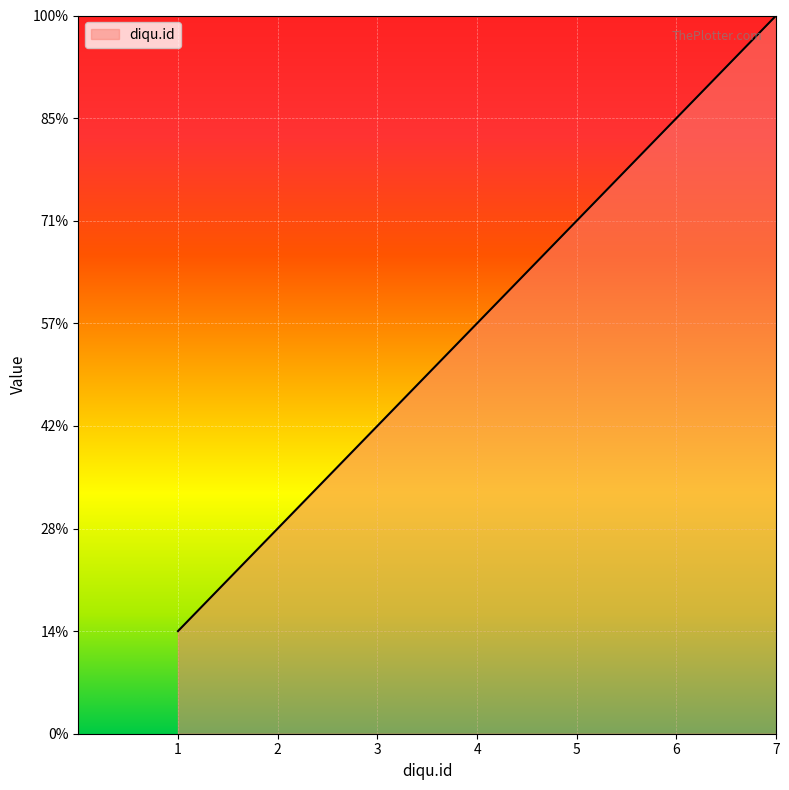

What is the change in value from 2 to 5?

+3